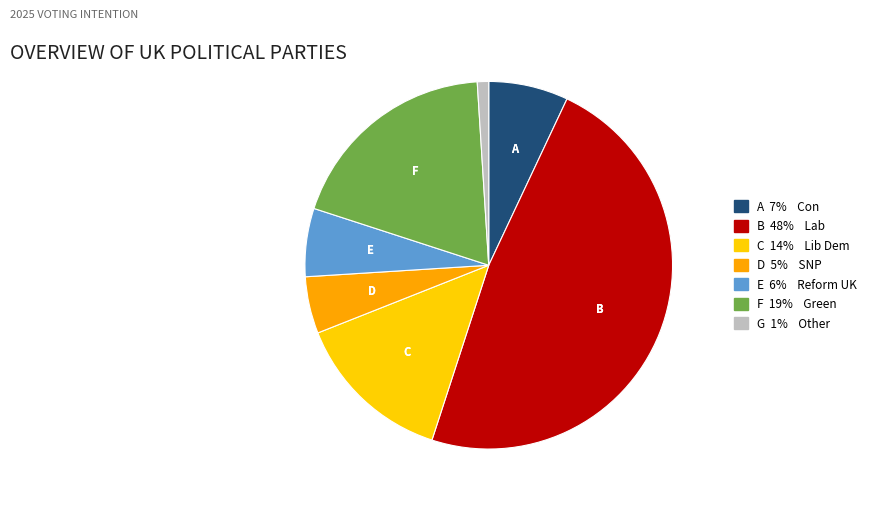

Count the number of slices in the pie.

7